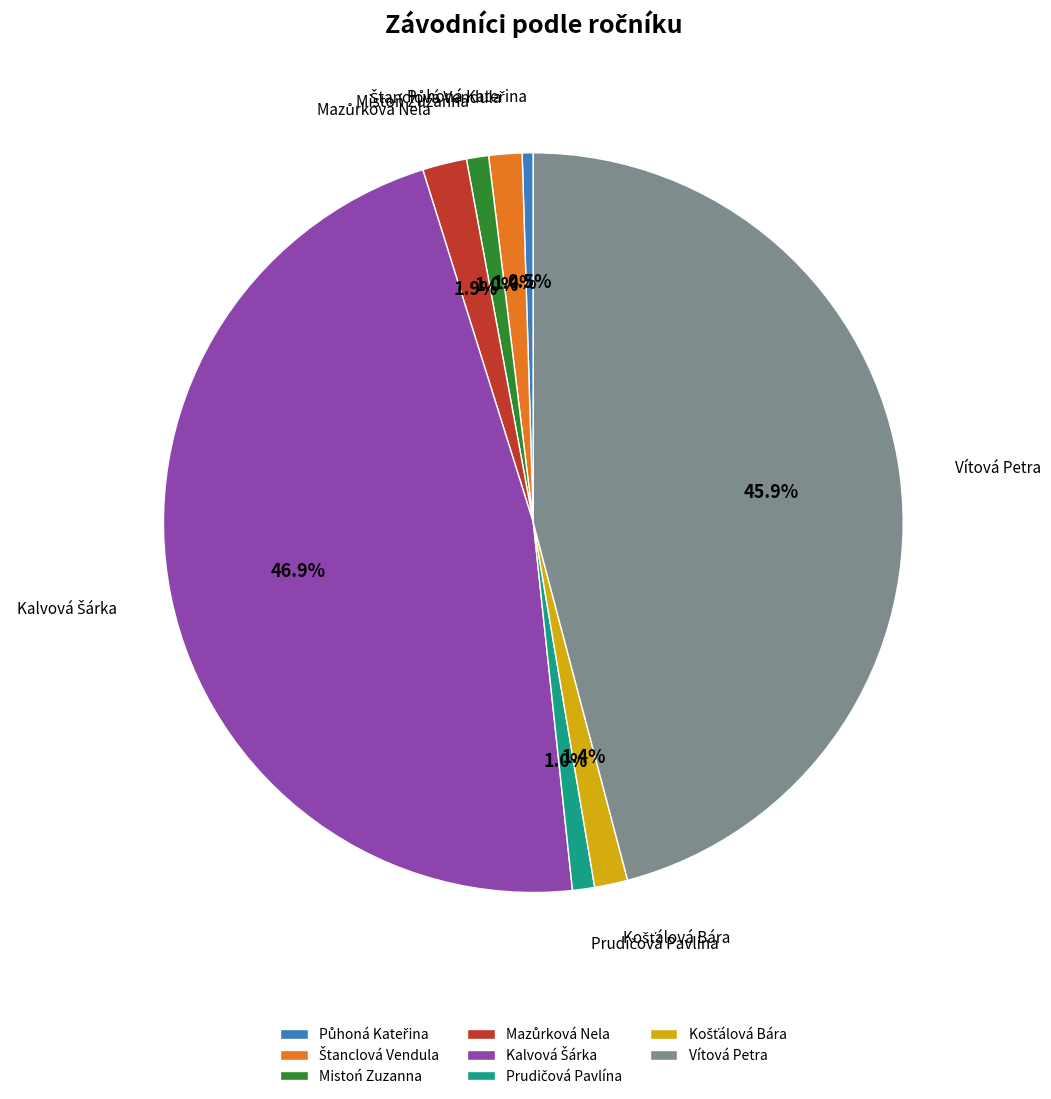

How many segments does this pie chart have?

8